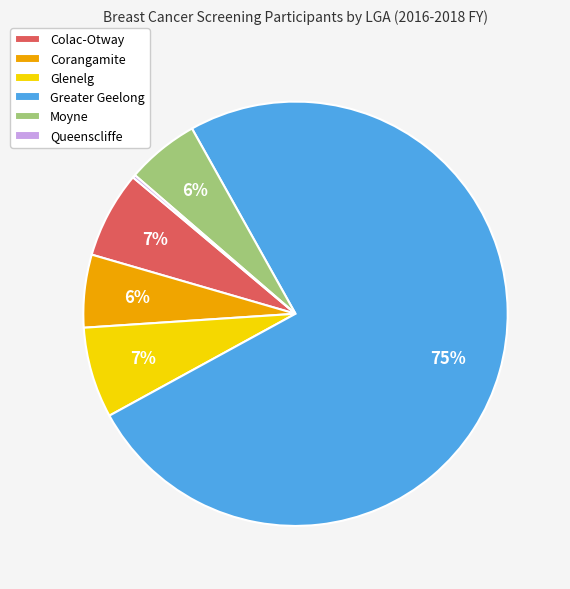

To the nearest percent, what is the combined percentage of Colac-Otway and Glenelg?

14%